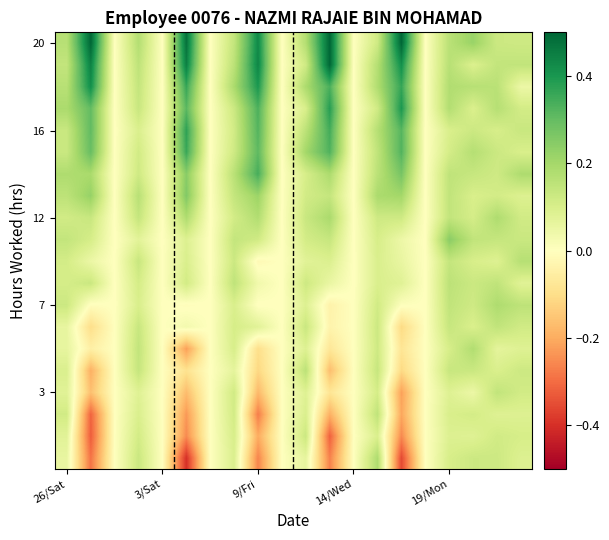

What is the smallest value displayed?

-0.4